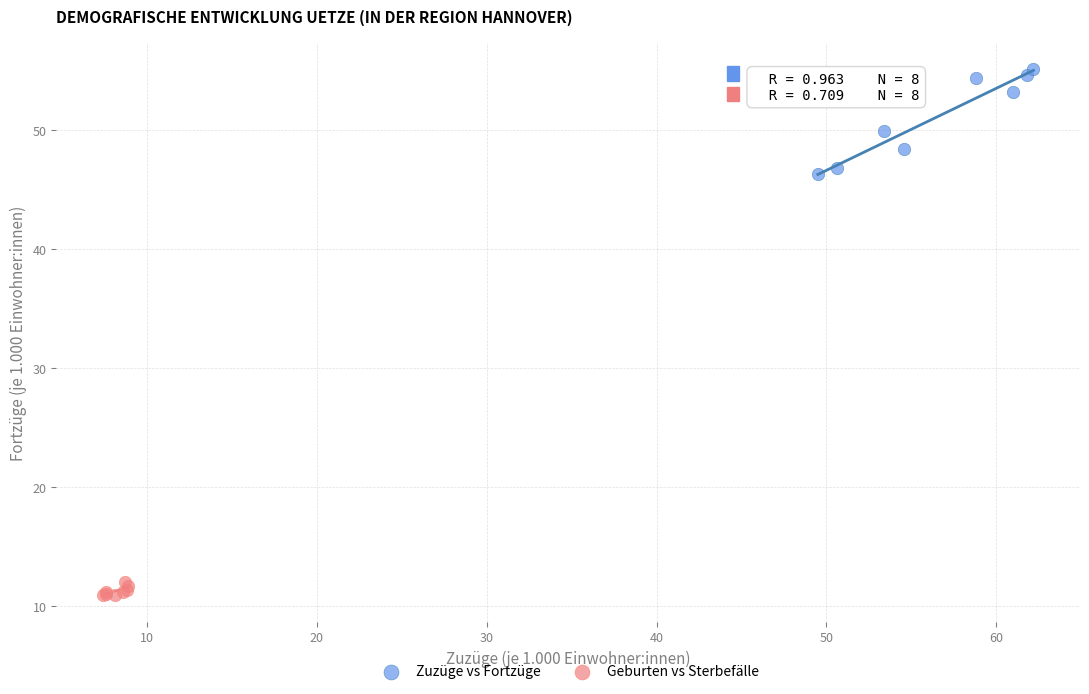

Which series has the largest Y range (max minus min)?

Zuzüge vs Fortzüge